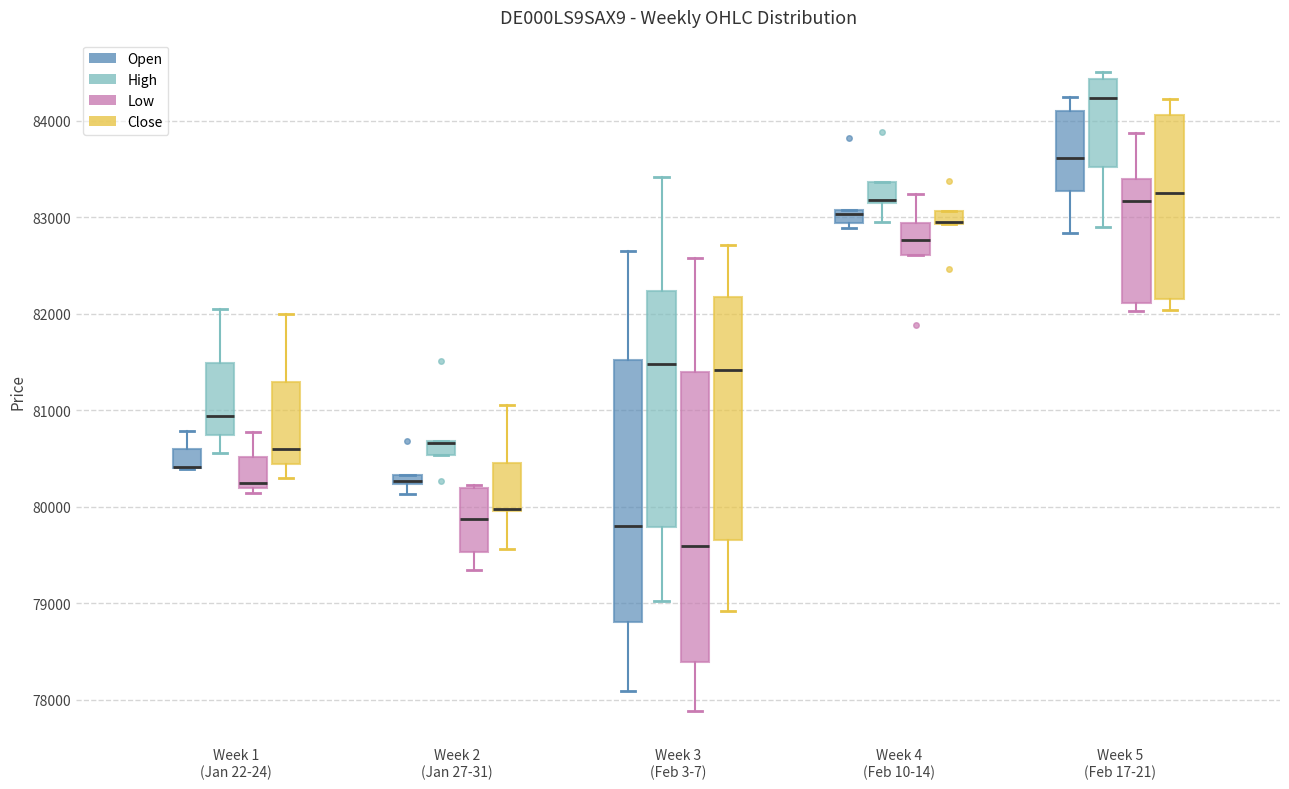

Which box is the tallest, from its lower edge to its upper edge?

Week 3 (Feb 3-7) (Low)